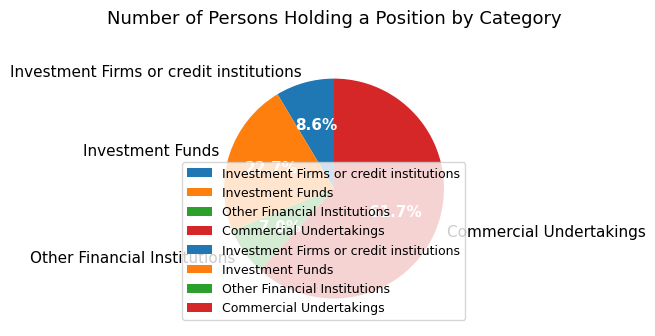

What is the smallest slice in the pie chart?

Other Financial Institutions